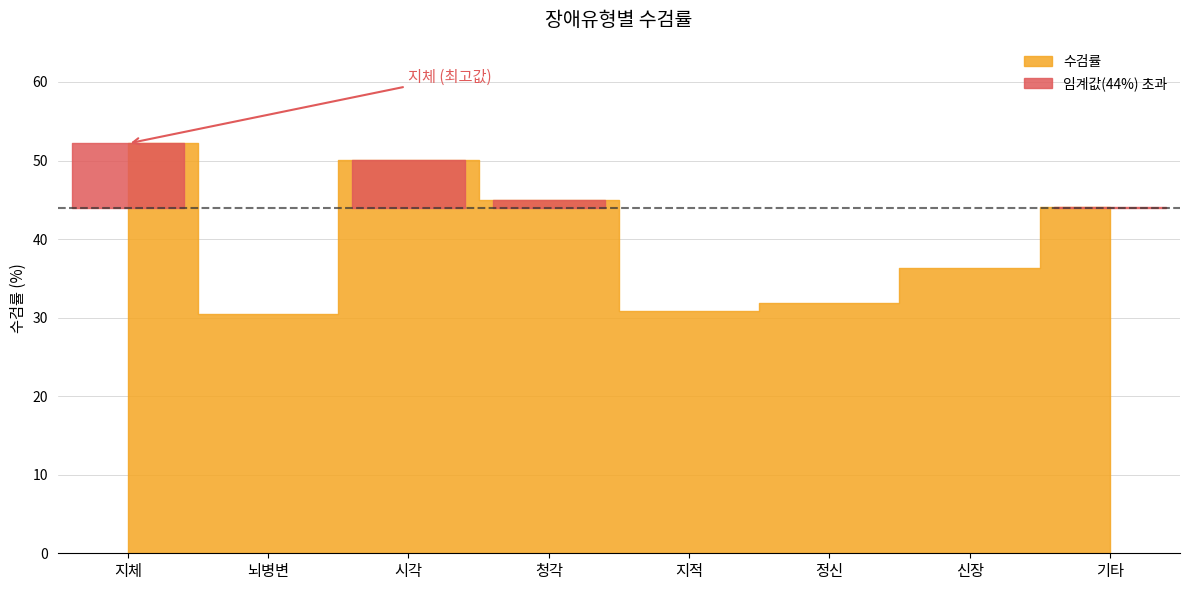

Reading right to left, list all the values displayed in this chart.

기타=44.1	신장=36.3	정신=31.9	지적=30.8	청각=45.0	시각=50.1	뇌병변=30.5	지체=52.2